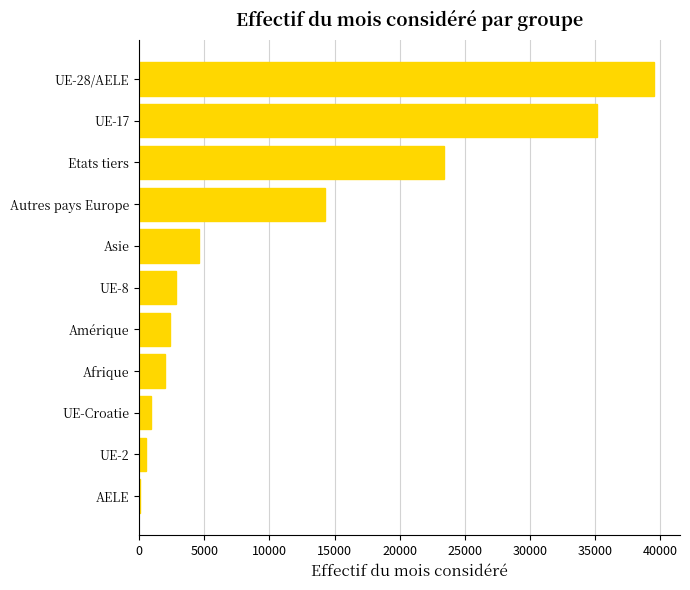

The value at Etats tiers is 23373. True or false?

True